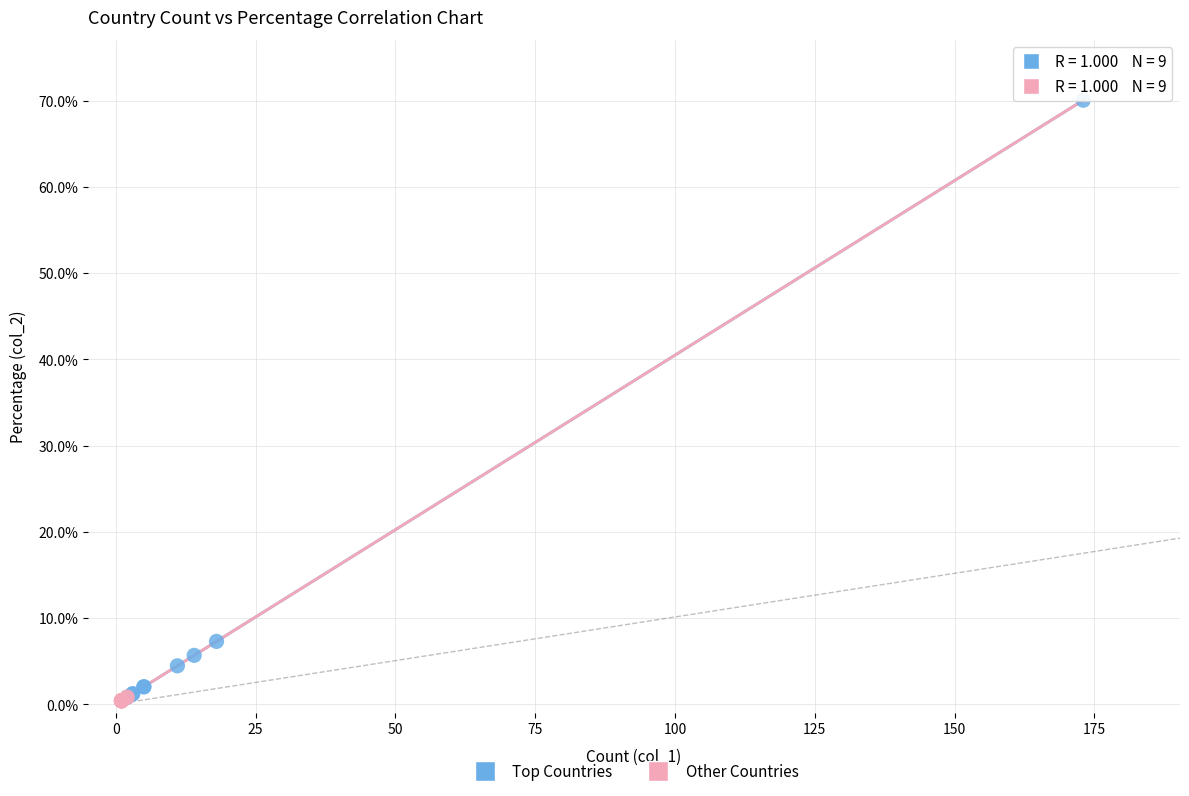

Which series contains the highest Y value?

Top Countries